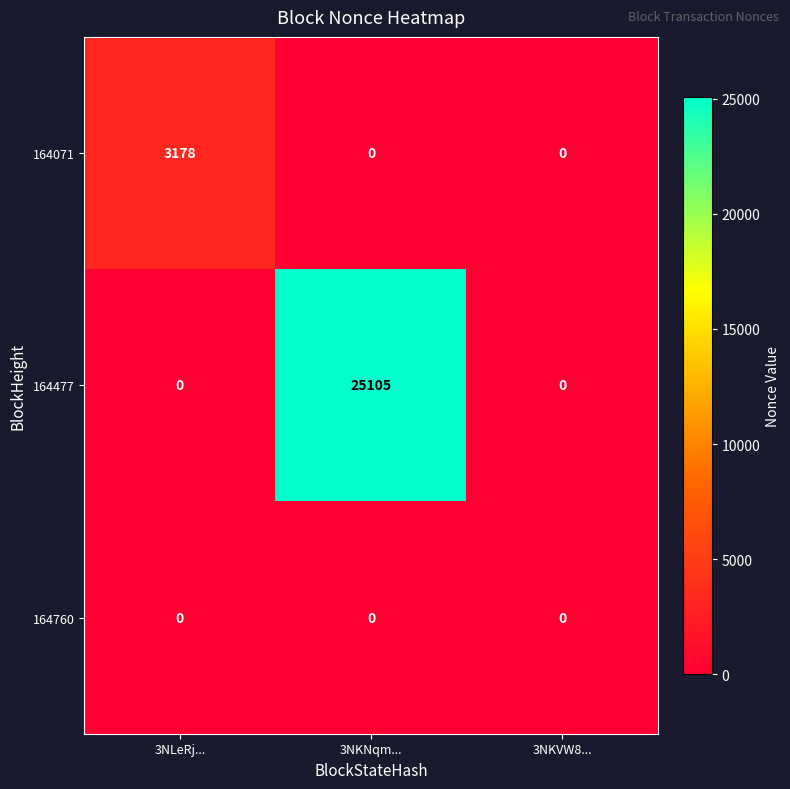

List the series in order of their peak value, highest first.

164477, 164071, 164760